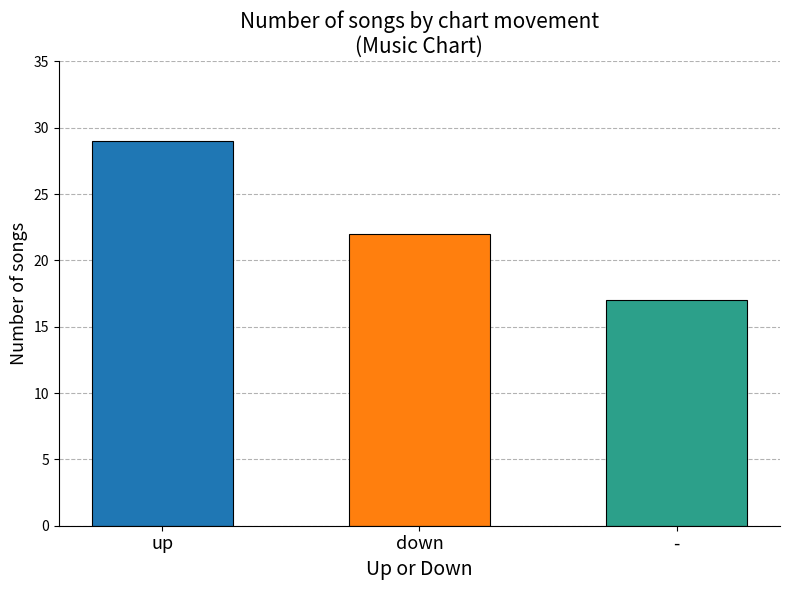

List the labels in order of value, smallest first.

-, down, up